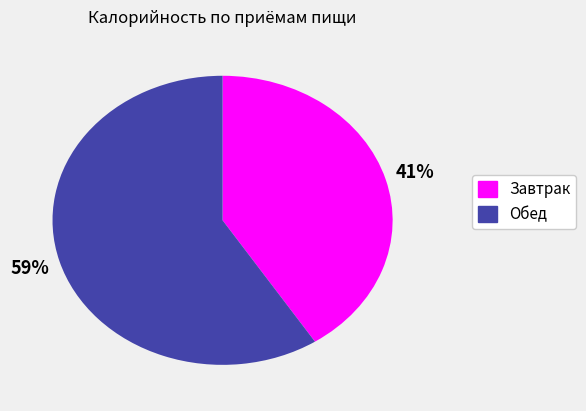

To the nearest percent, what is the difference between the largest and smallest slice percentages?

18%